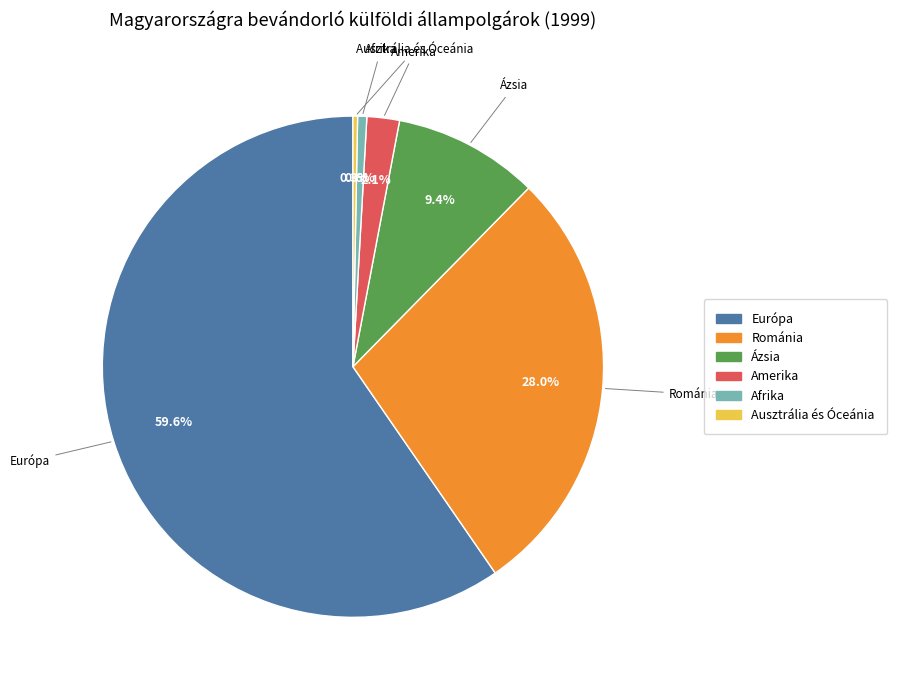

Which category has the biggest portion of the pie?

Európa